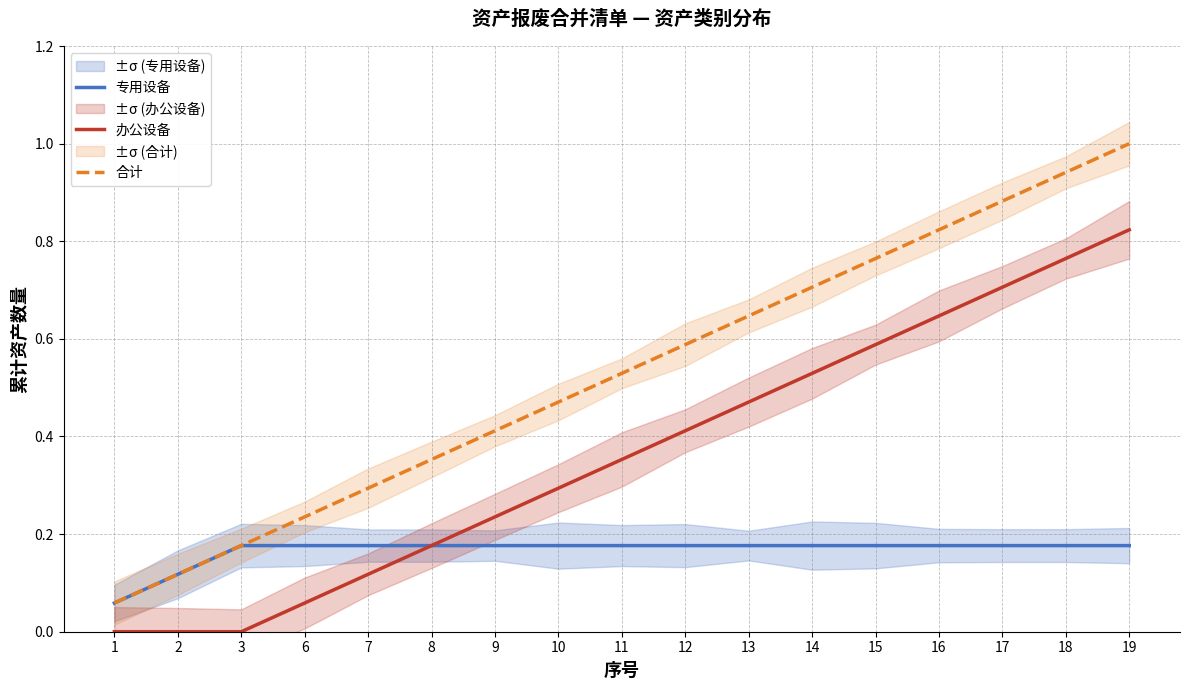

Is the value of 办公设备 at 2 greater than the value of 专用设备 at 3?

No